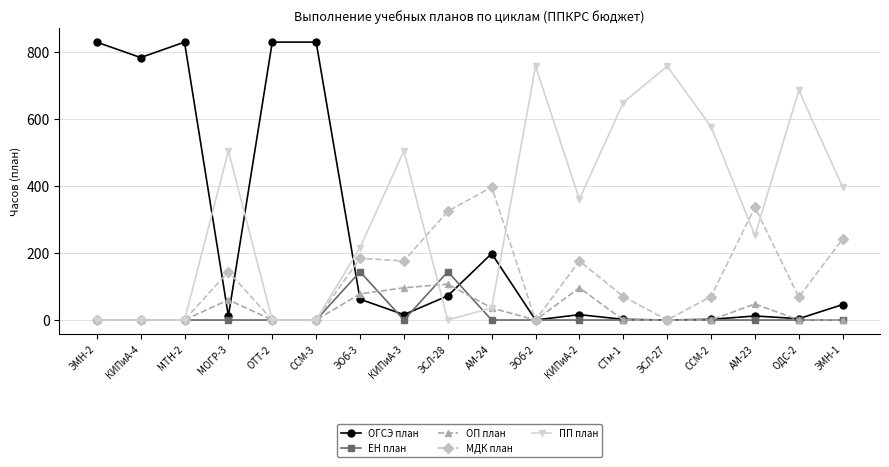

What is the maximum value shown in the chart?

828